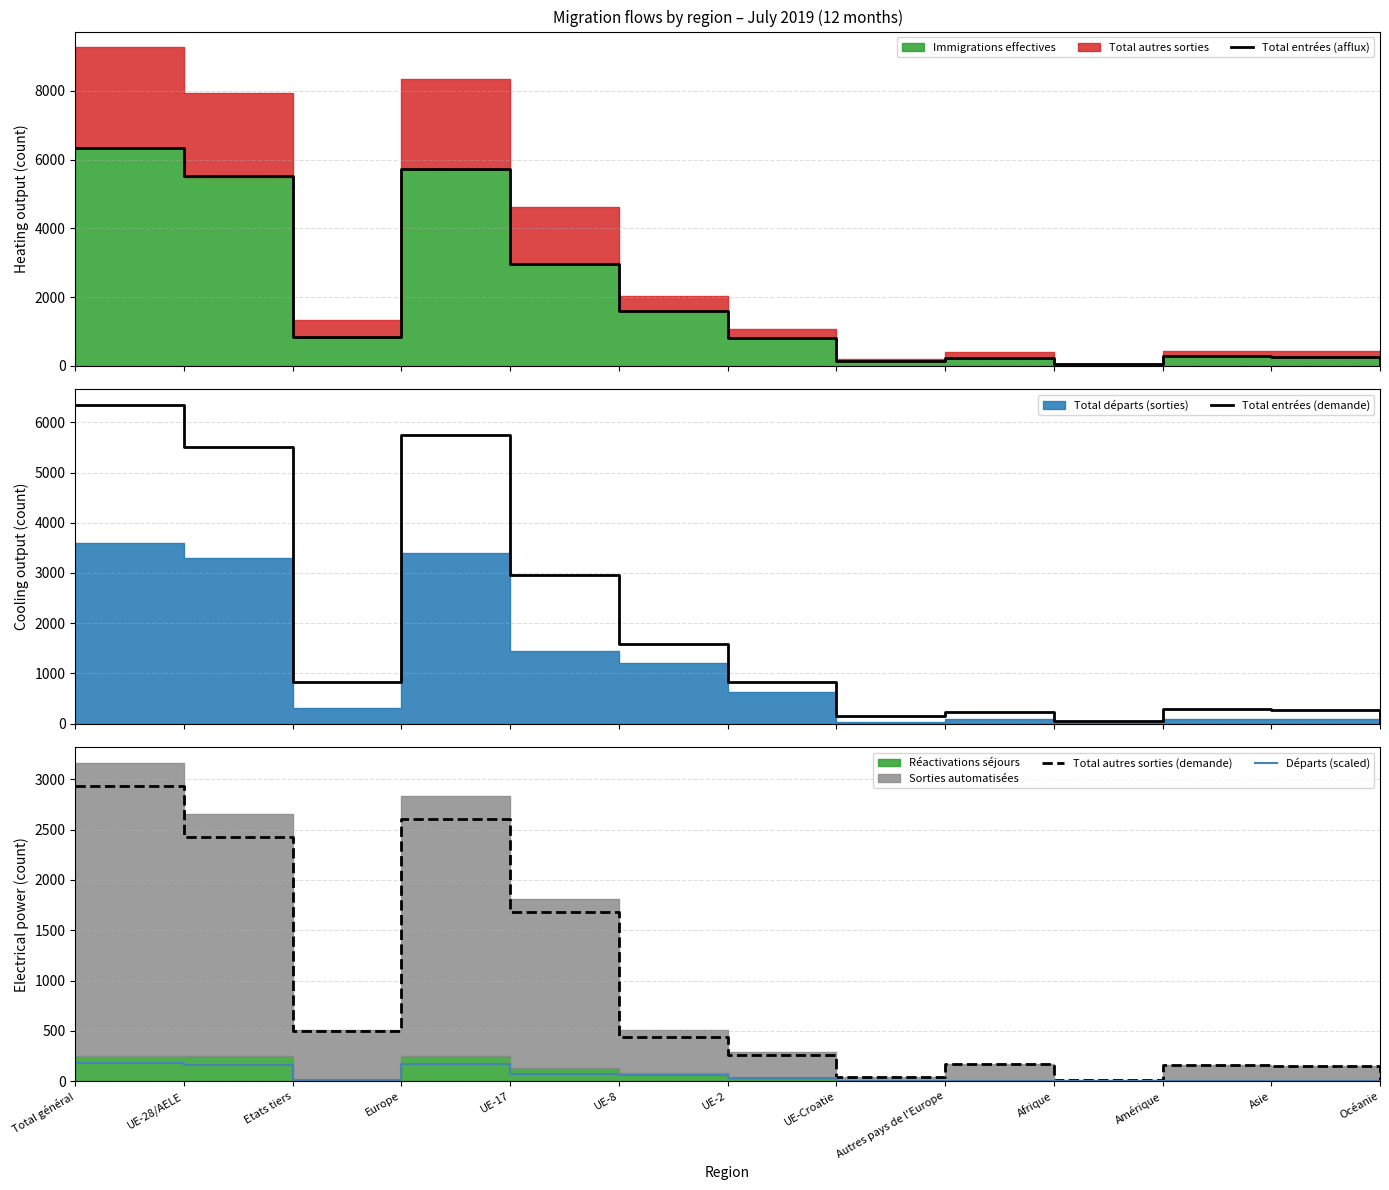

Which series has the largest total across all categories?

Total entrées (afflux)